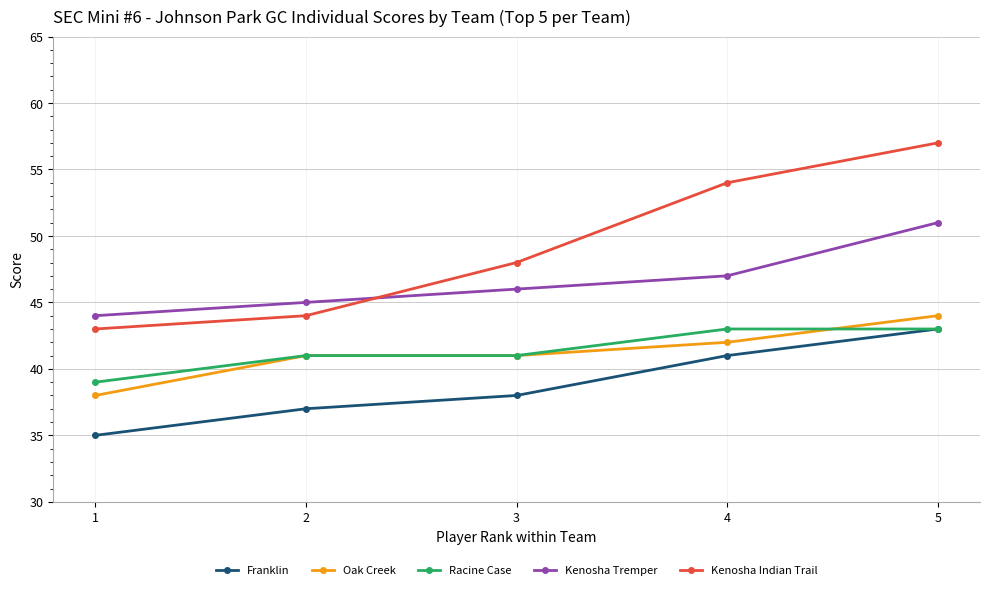

At which label does Franklin reach its peak?

5